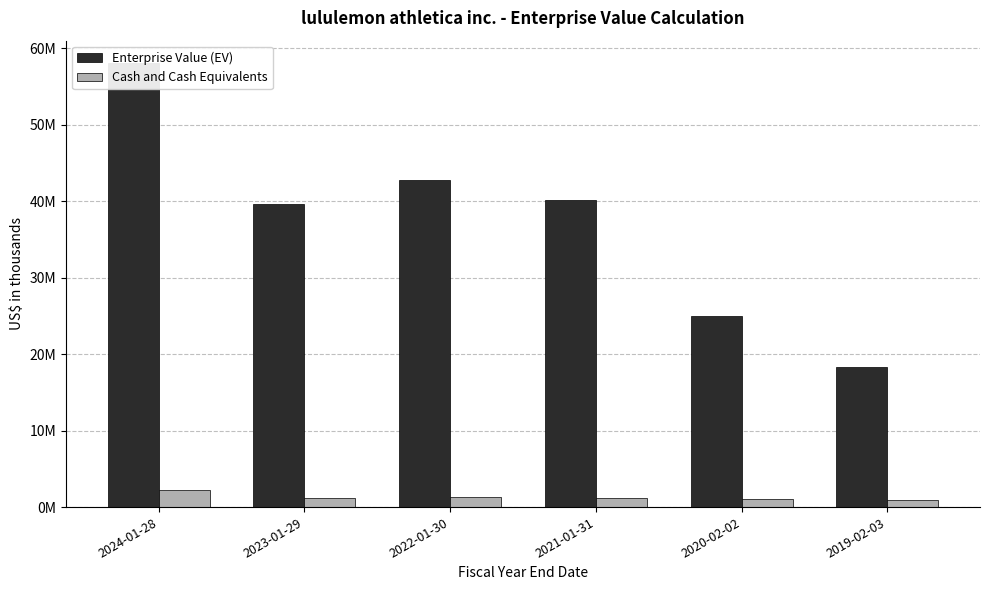

The value of Cash and Cash Equivalents at 2022-01-30 is 1259871. True or false?

True